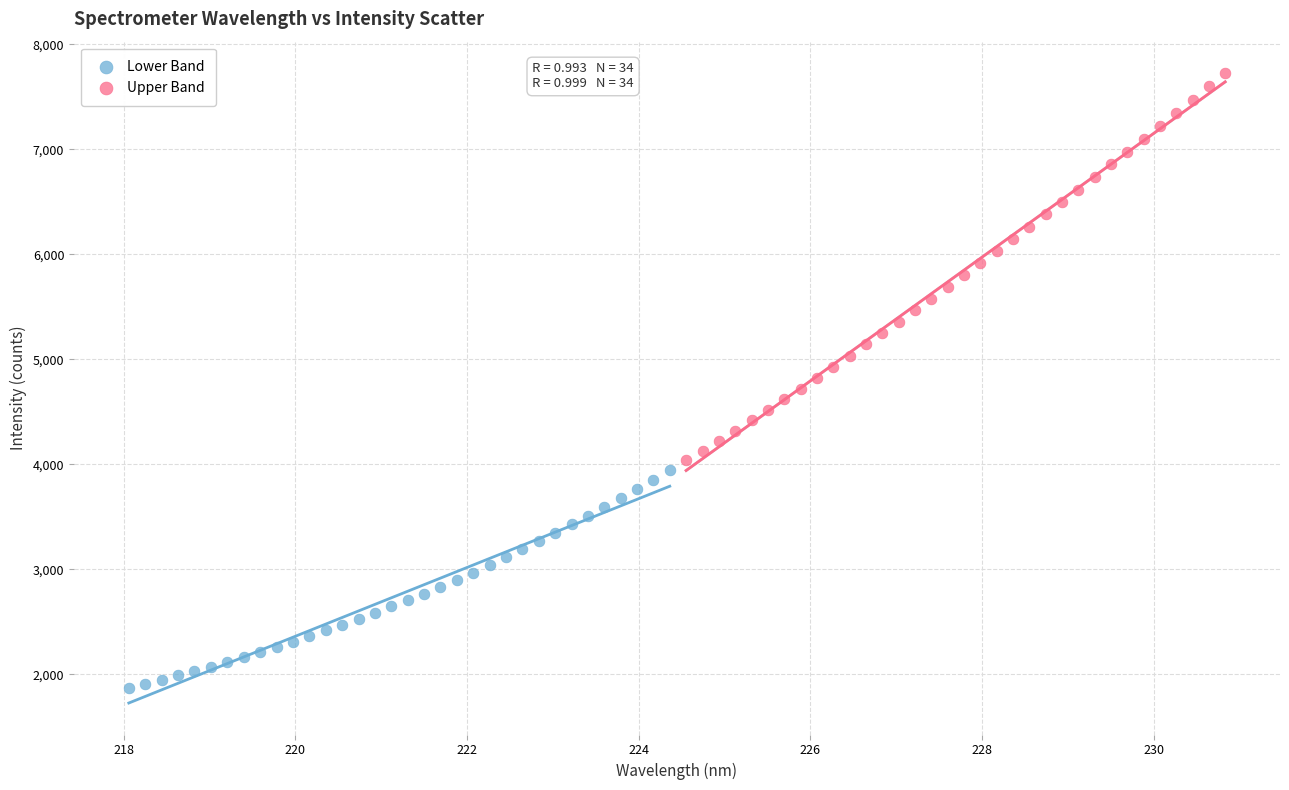

Which series reaches the maximum Y coordinate?

Upper Band